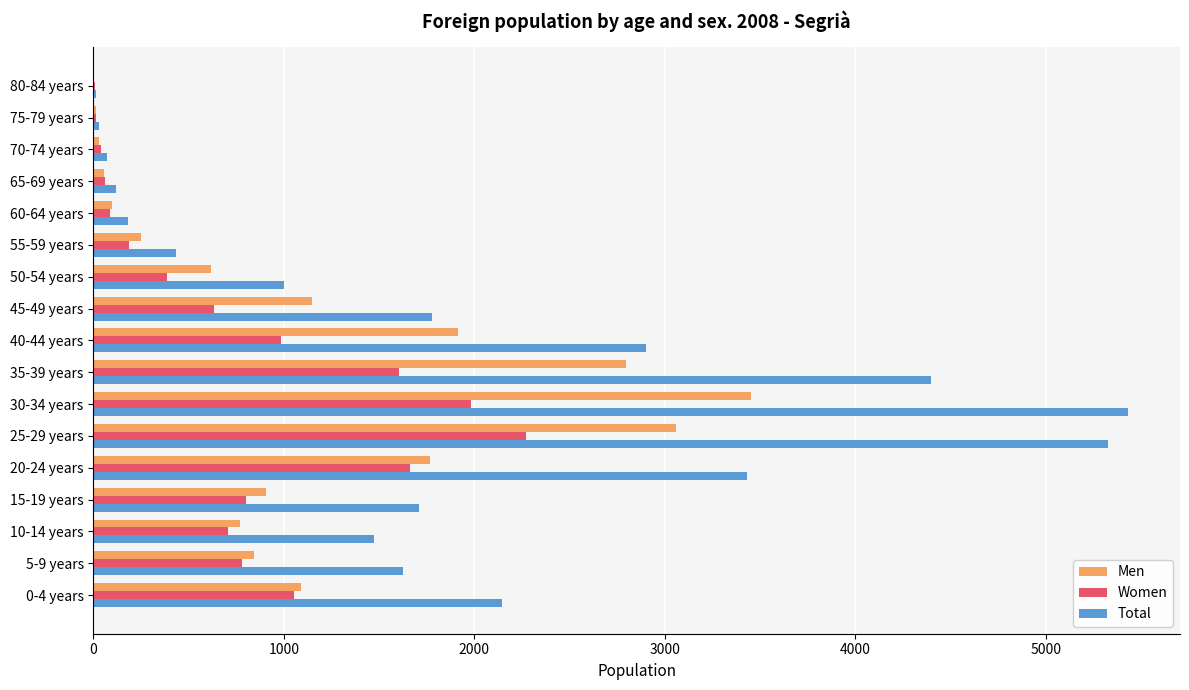

Is the value of Women at 55-59 years greater than the value of Total at 20-24 years?

No